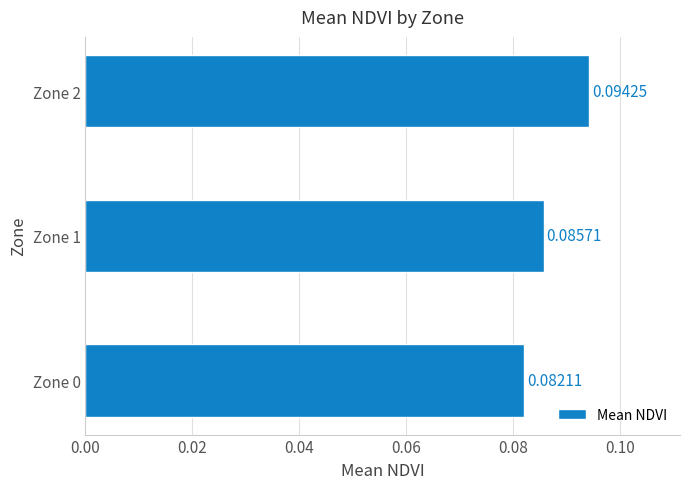

What is the sum of all values?

0.3